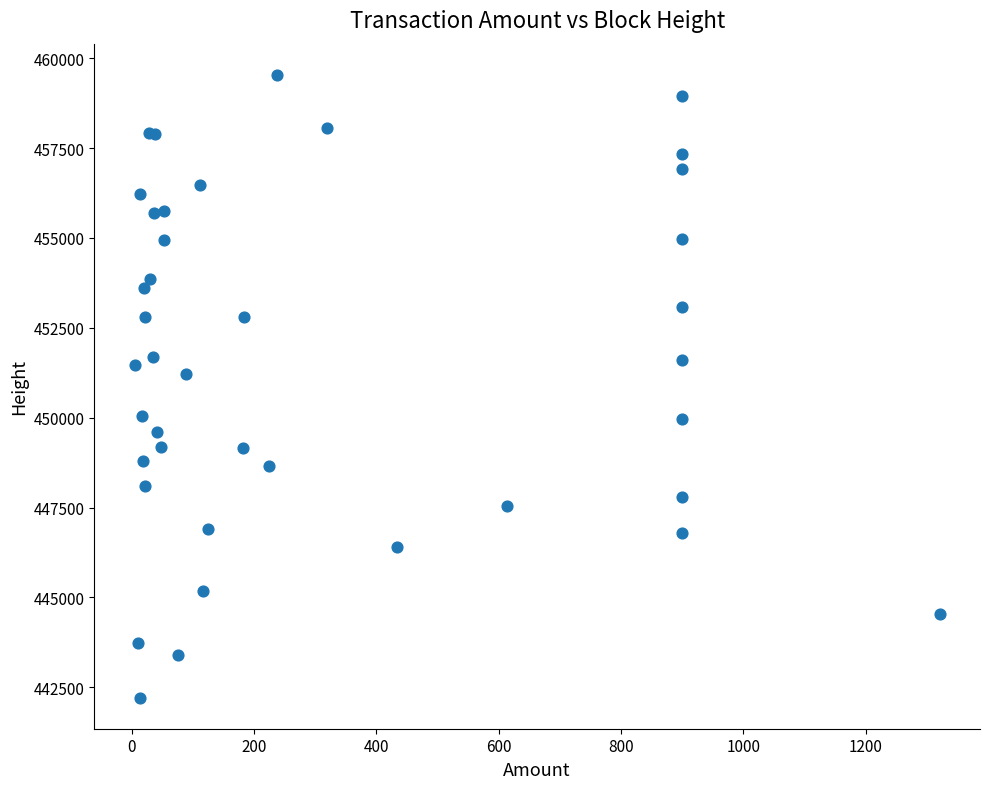

What Y value in the scatter plot is closest to 450875?

451220